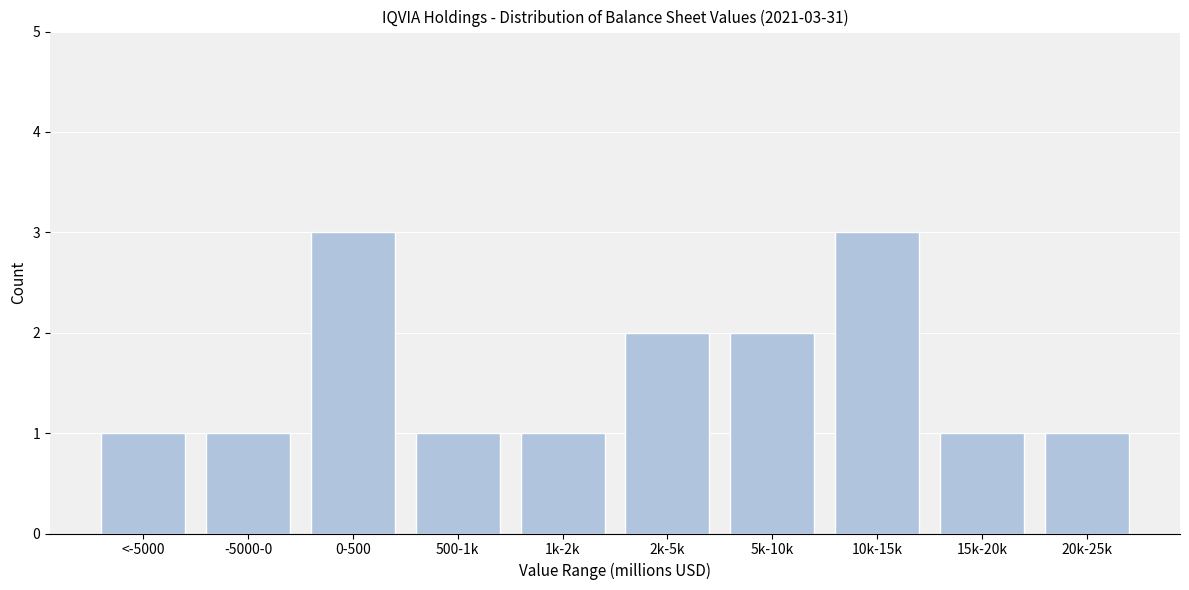

Reading right to left, what are all the values shown in this chart?

20k-25k=1	15k-20k=1	10k-15k=3	5k-10k=2	2k-5k=2	1k-2k=1	500-1k=1	0-500=3	-5000-0=1	<-5000=1